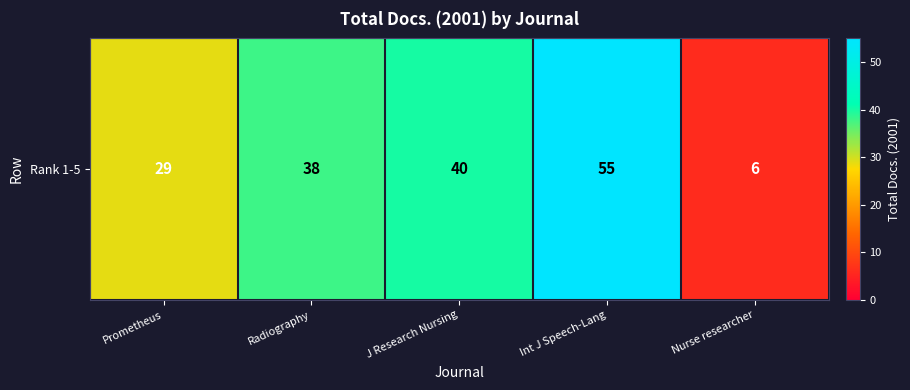

What is the difference between the maximum and minimum values?

49